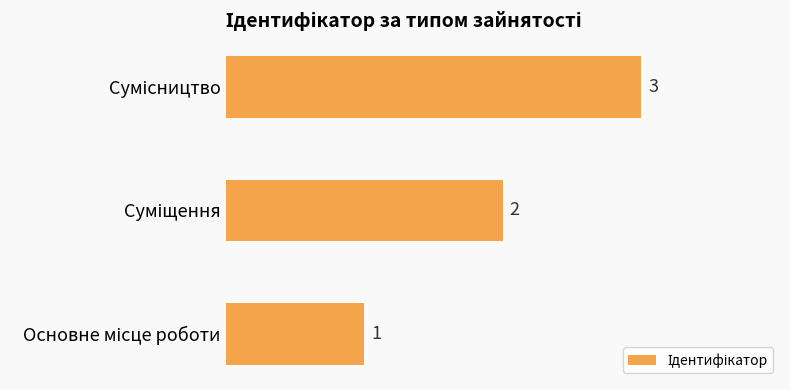

Count the values in the range 1 to 3.

3